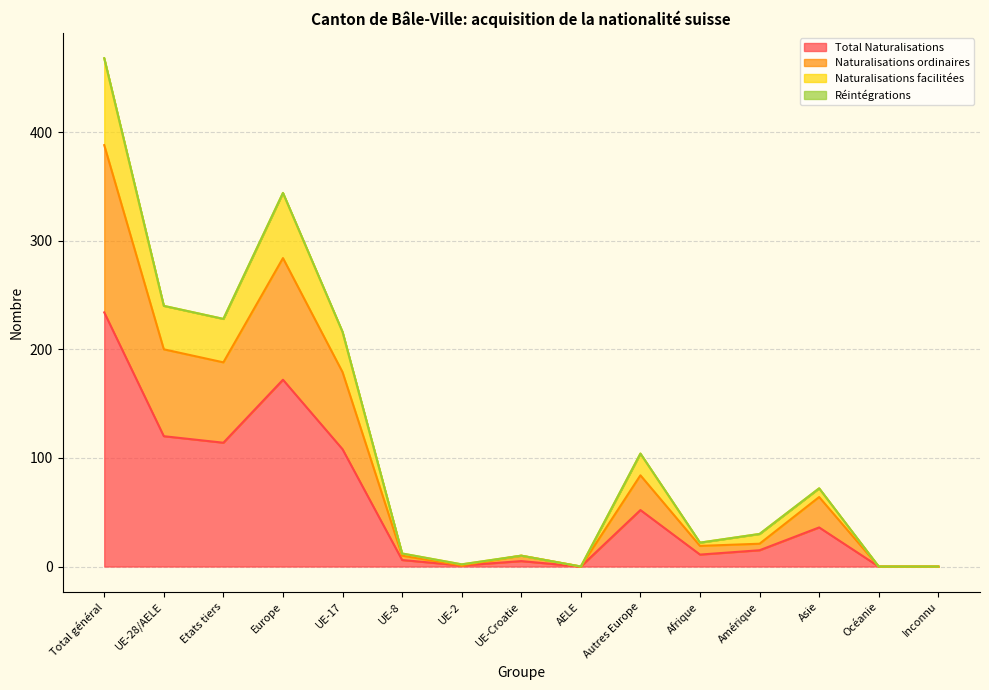

Is it true that Total Naturalisations equals 52 at Autres Europe?

True